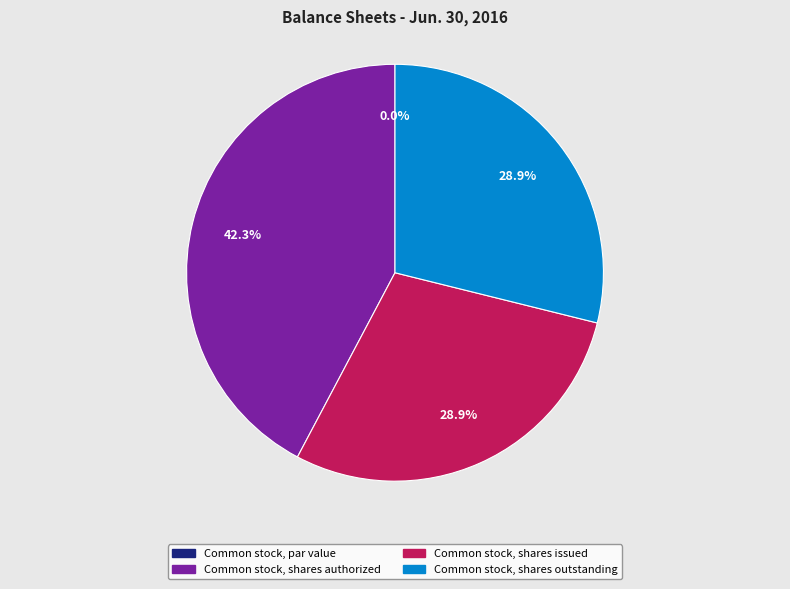

To the nearest percent, what percentage of the pie is Common stock, shares issued?

29%